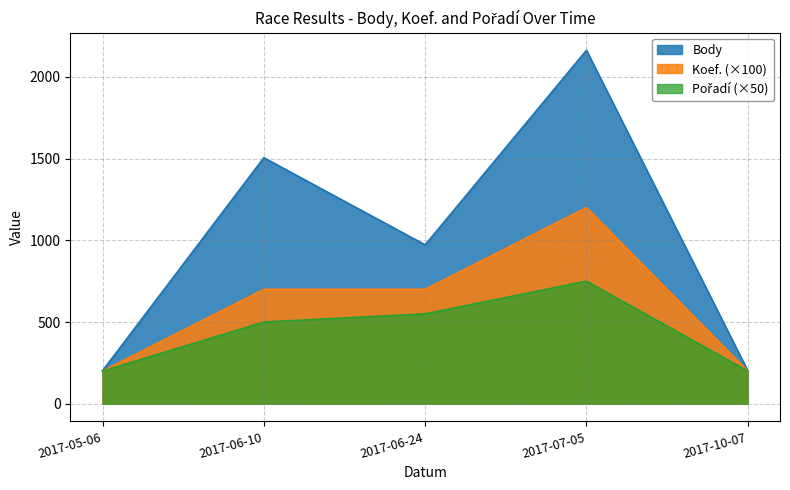

At which label is Body closest to 1182?

2017-06-24